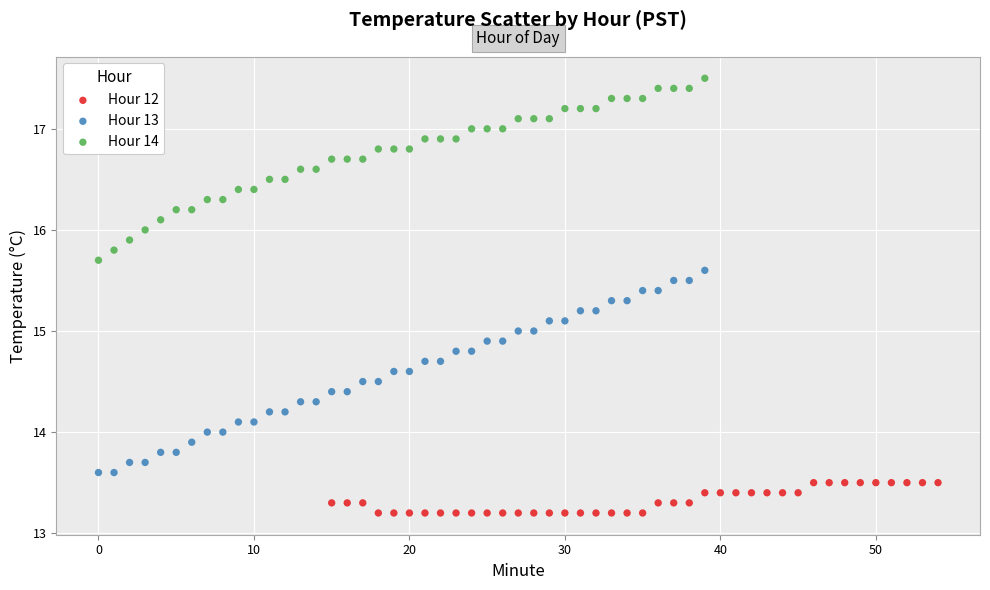

Which series contains the highest Y value?

Hour 14